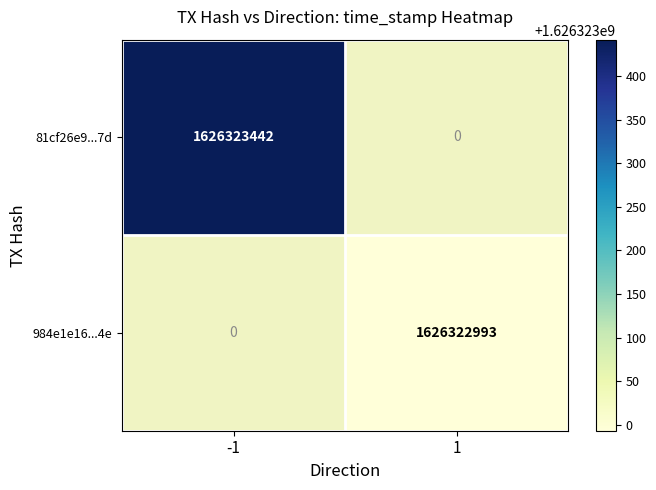

Is the value of 81cf26e9...7d at -1 greater than the value of 984e1e16...4e at 1?

Yes